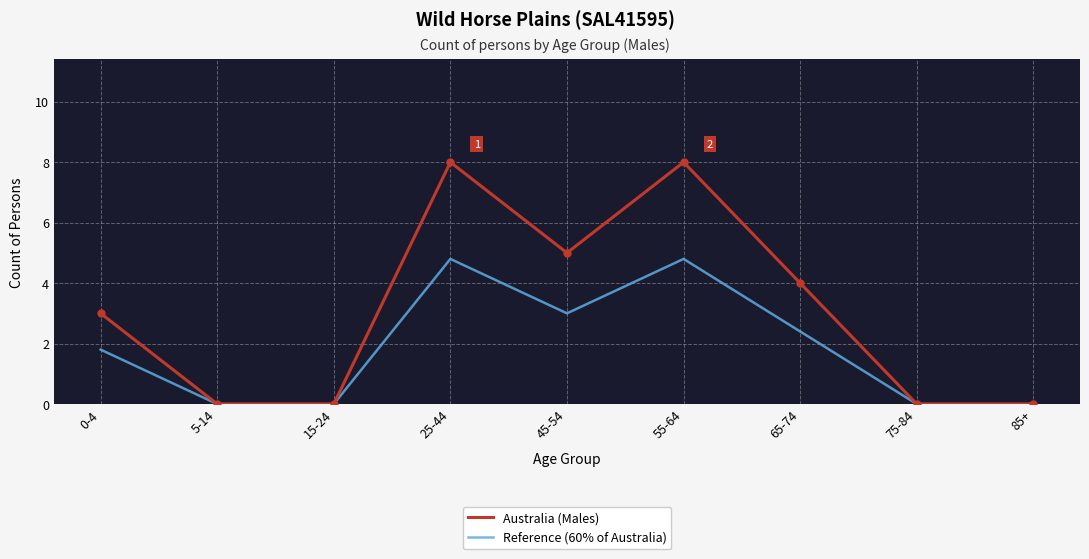

True or false: Australia (Males) has a value of 0.0 at 85+.

True